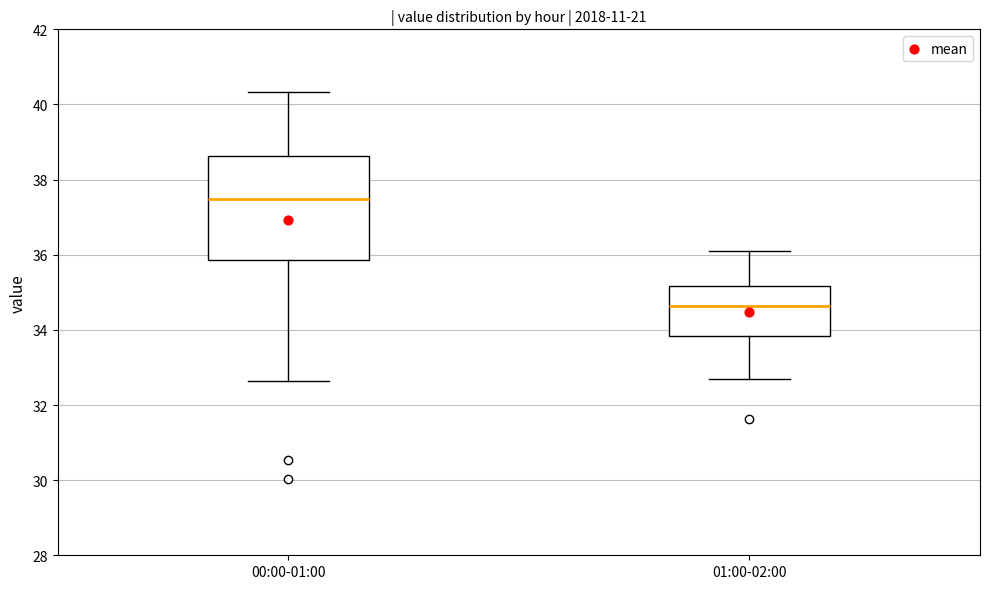

Where is the lower edge of the box for 01:00-02:00 on the y-axis? The values are not printed on the chart, so give them approximately, as read against the axis.

33.8